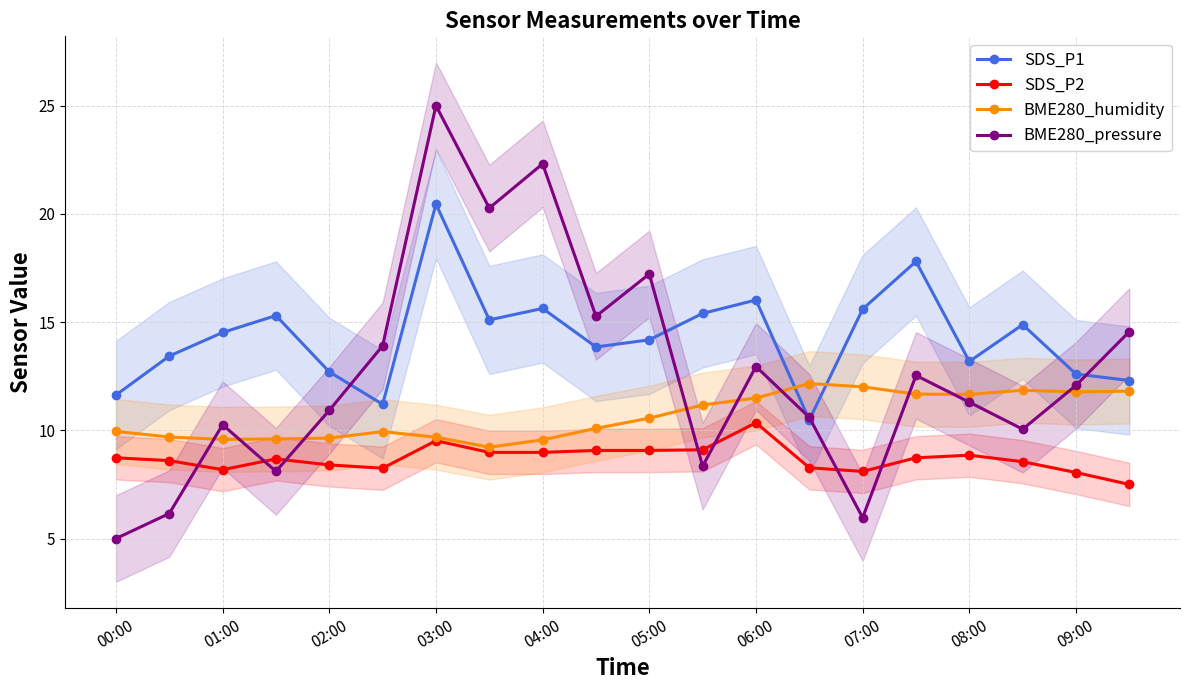

What is the approximate value of SDS_P1 at 02:00?

12.7